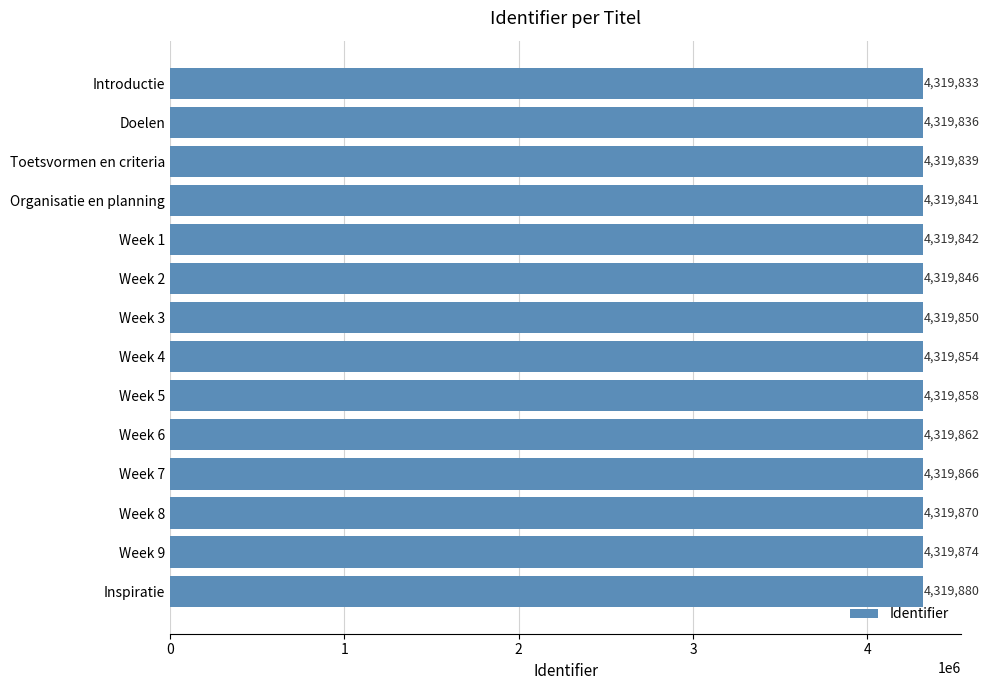

Where is the data nearest to the value 4319856?

Week 4